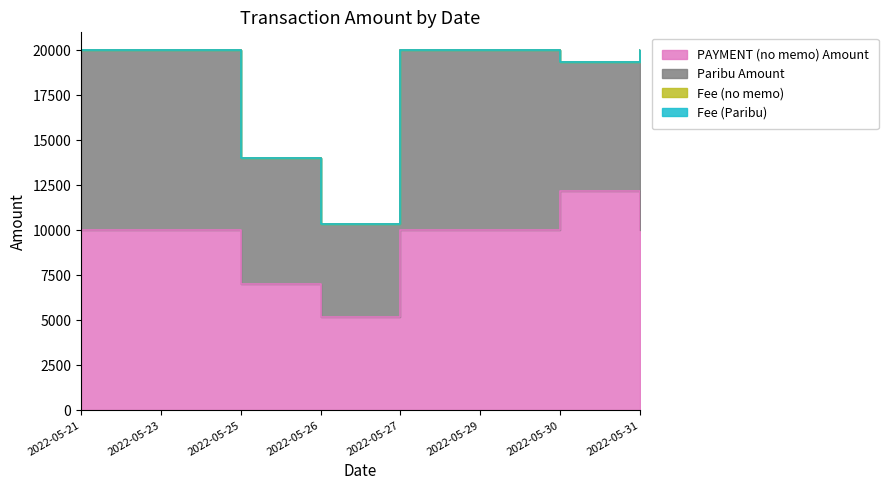

What is the sum of the Paribu Amount values at 2022-05-27 and 2022-05-26?

15170.0